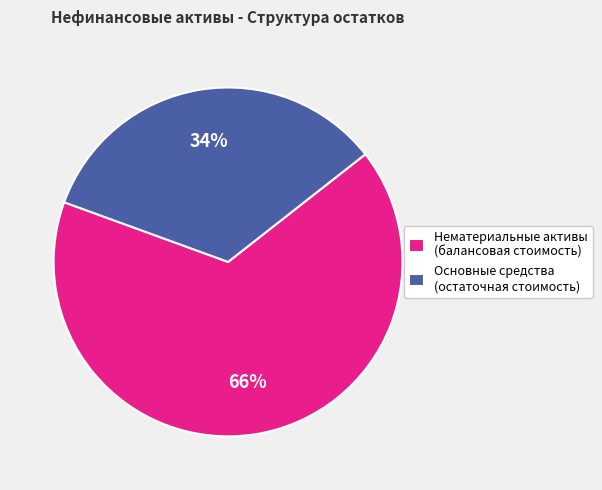

What is the smallest slice in the pie chart?

Основные средства (остаточная стоимость)